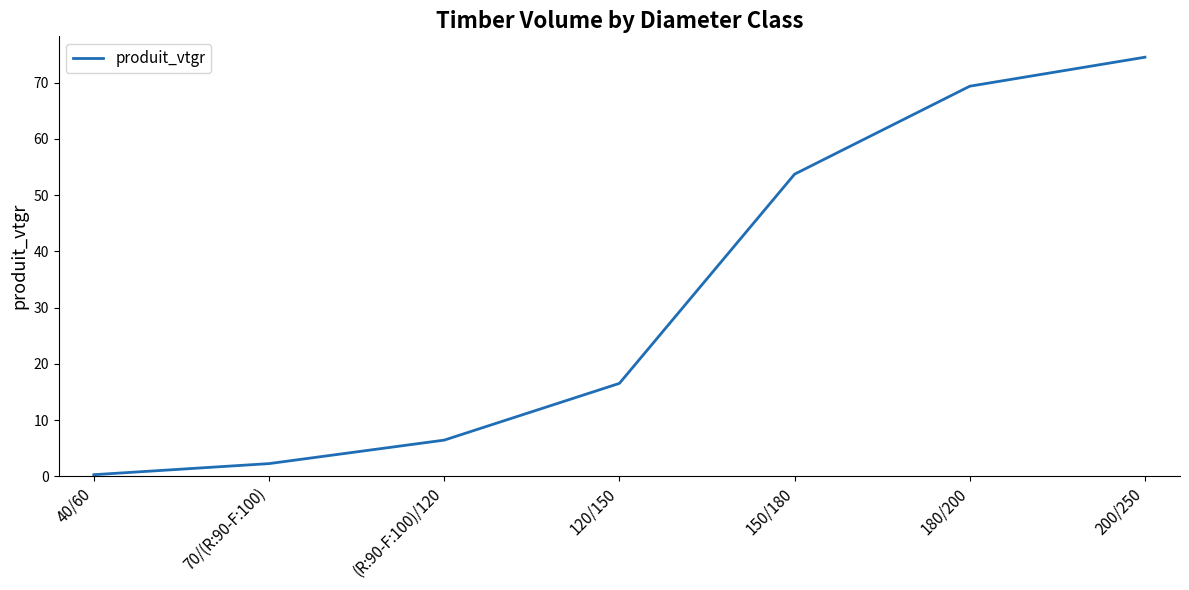

At which label does the data first exceed 16?

120/150